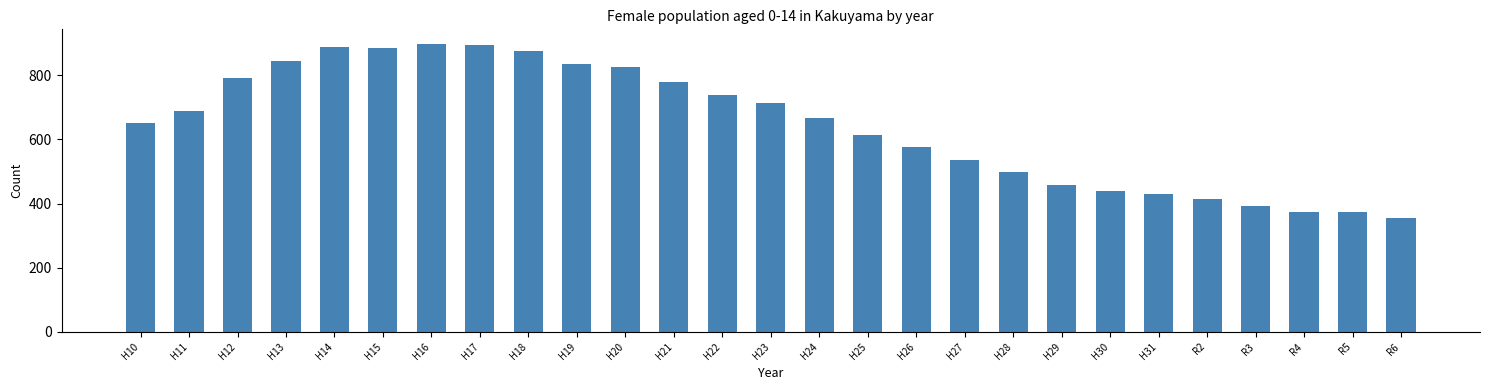

Read the value at H21, to the nearest 10.

780